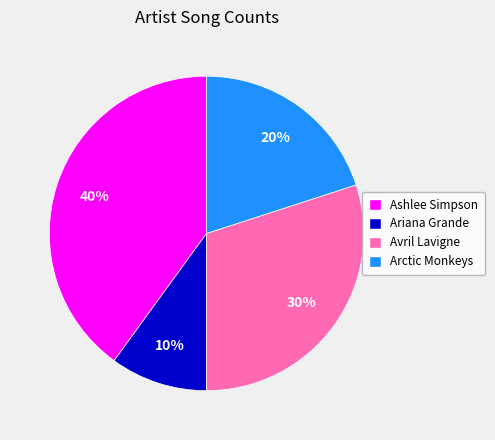

How many segments does this pie chart have?

4